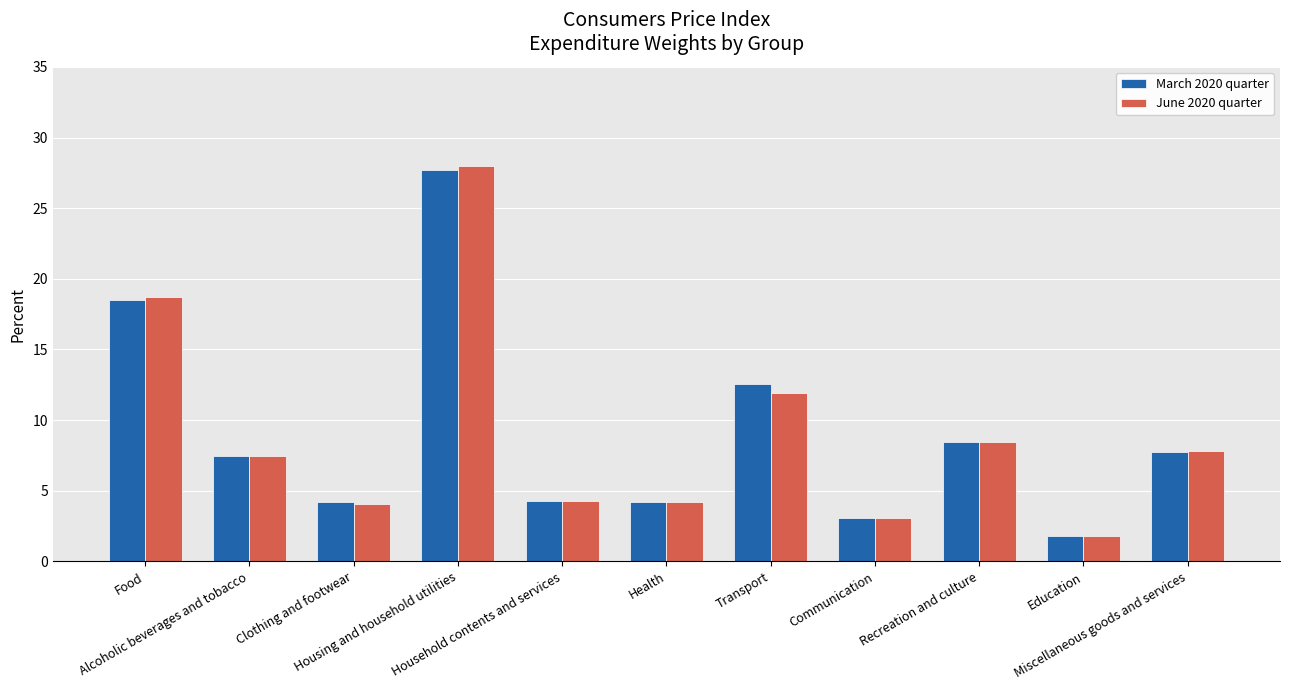

What is the value of the March 2020 quarter bar at the 10th from the left?

1.8